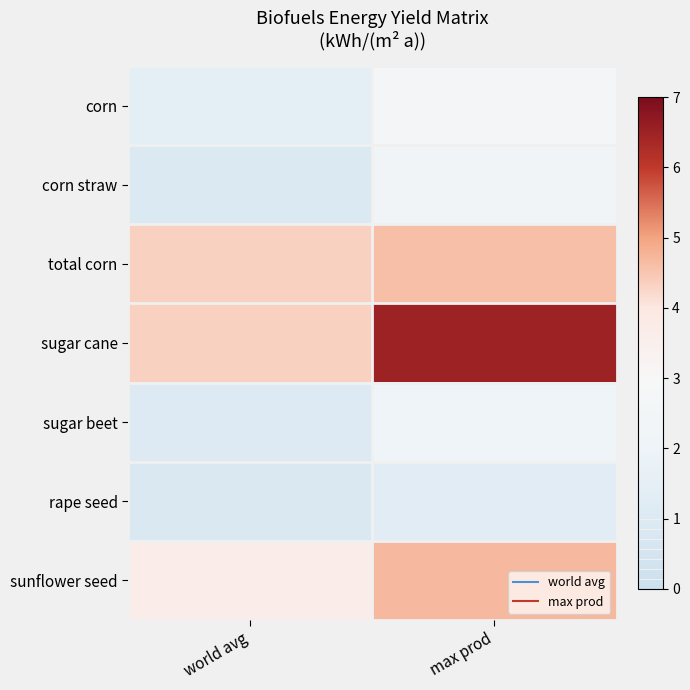

At how many categories does at least one series exceed 5?

1